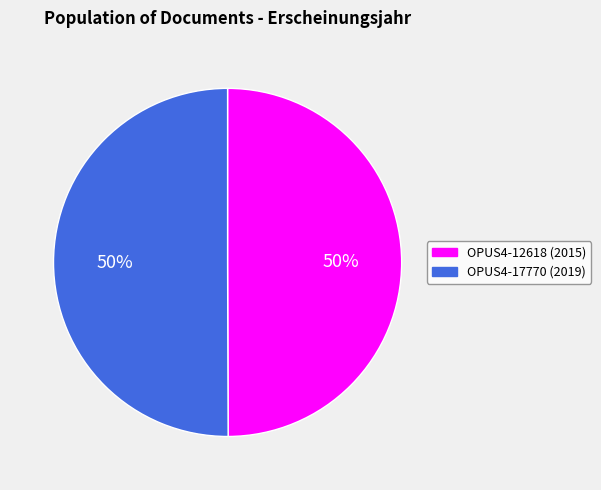

To the nearest percent, what percentage of the pie is OPUS4-17770?

50%